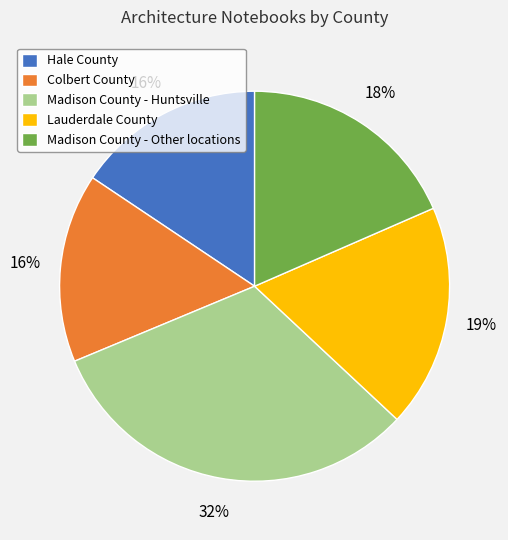

Is it true that Hale County is 4% of the pie?

False